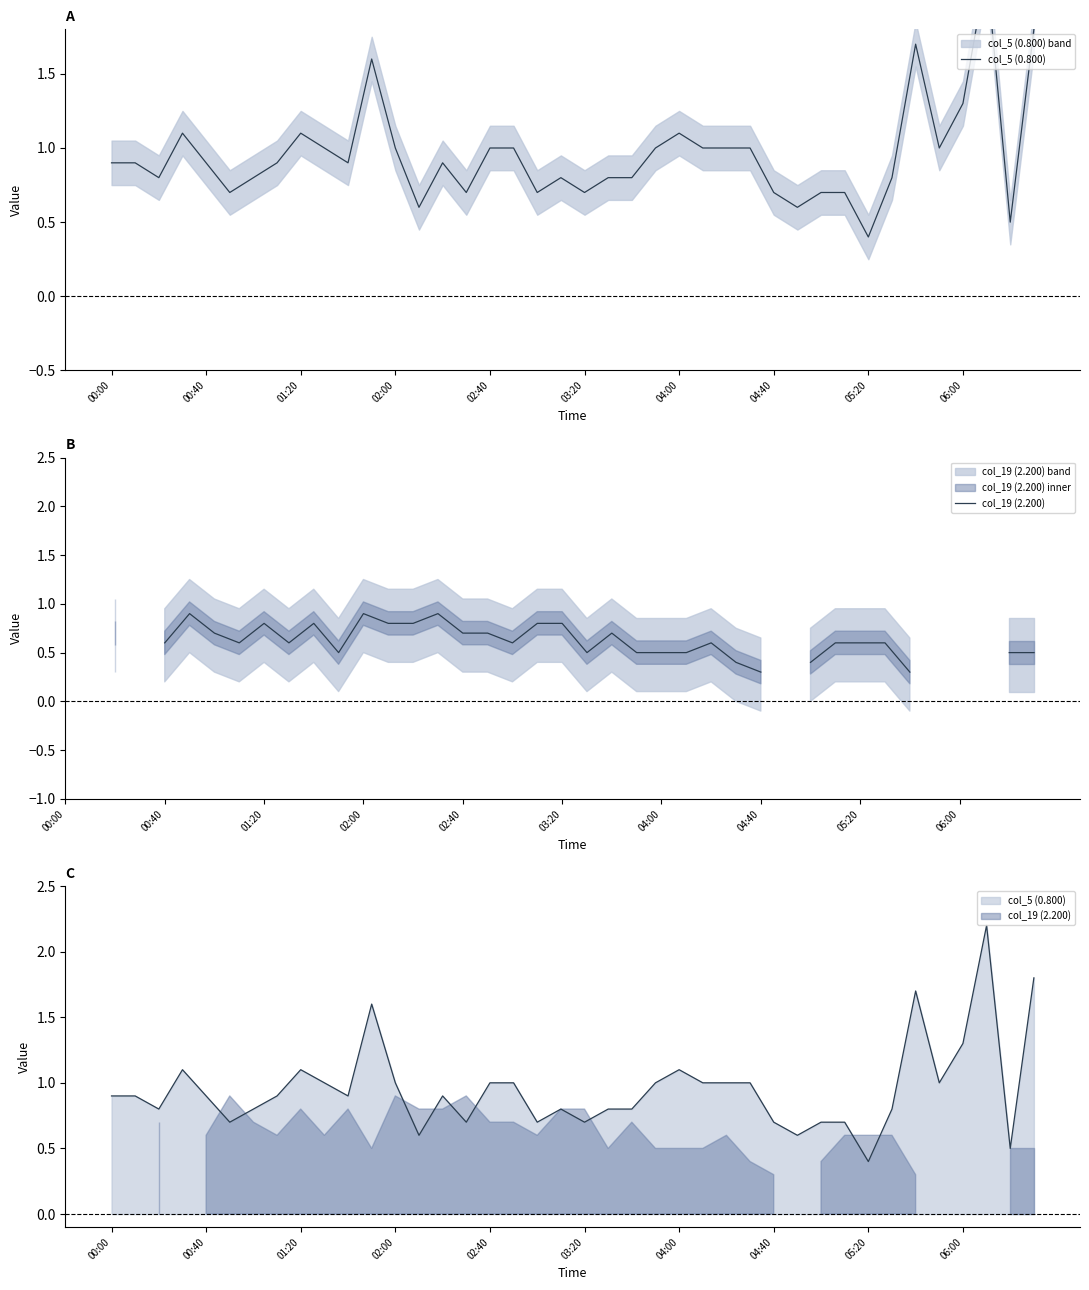

What is the value of the col_19 (2.200) point at the 13th from the left?

0.9